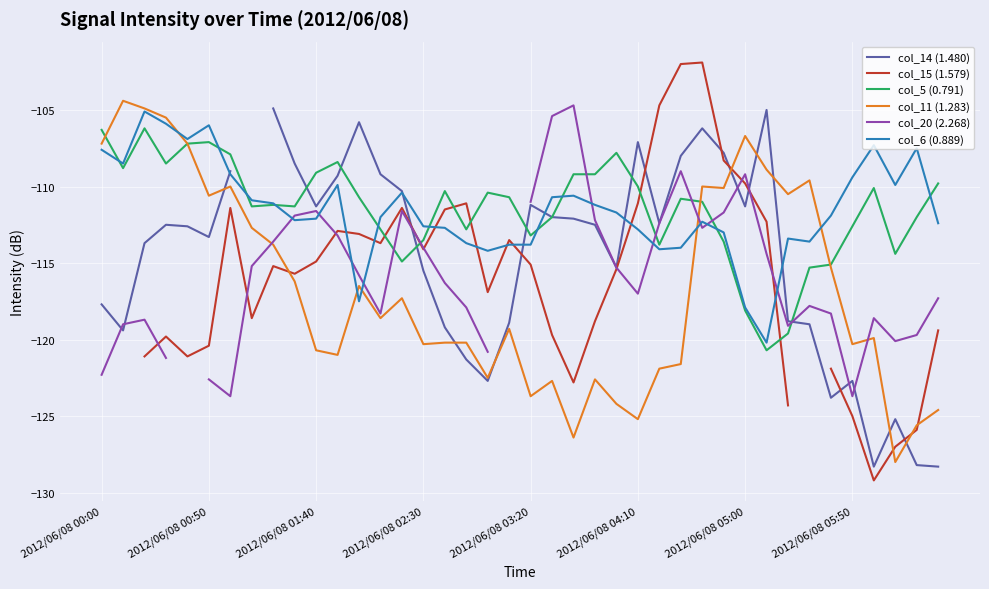

How many interior local valleys does the col_6 (0.889) series have?

9